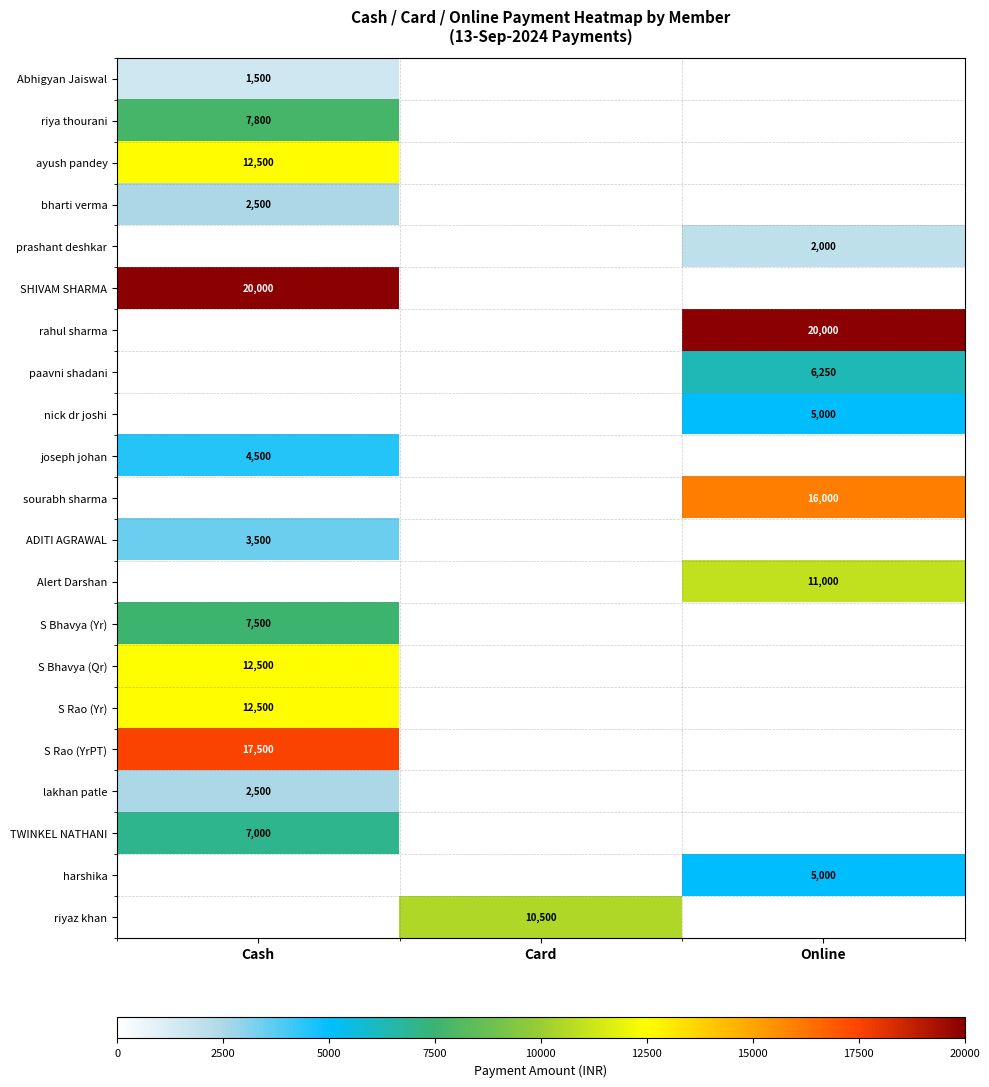

True or false: bharti verma has a value of 4143 at Cash.

False